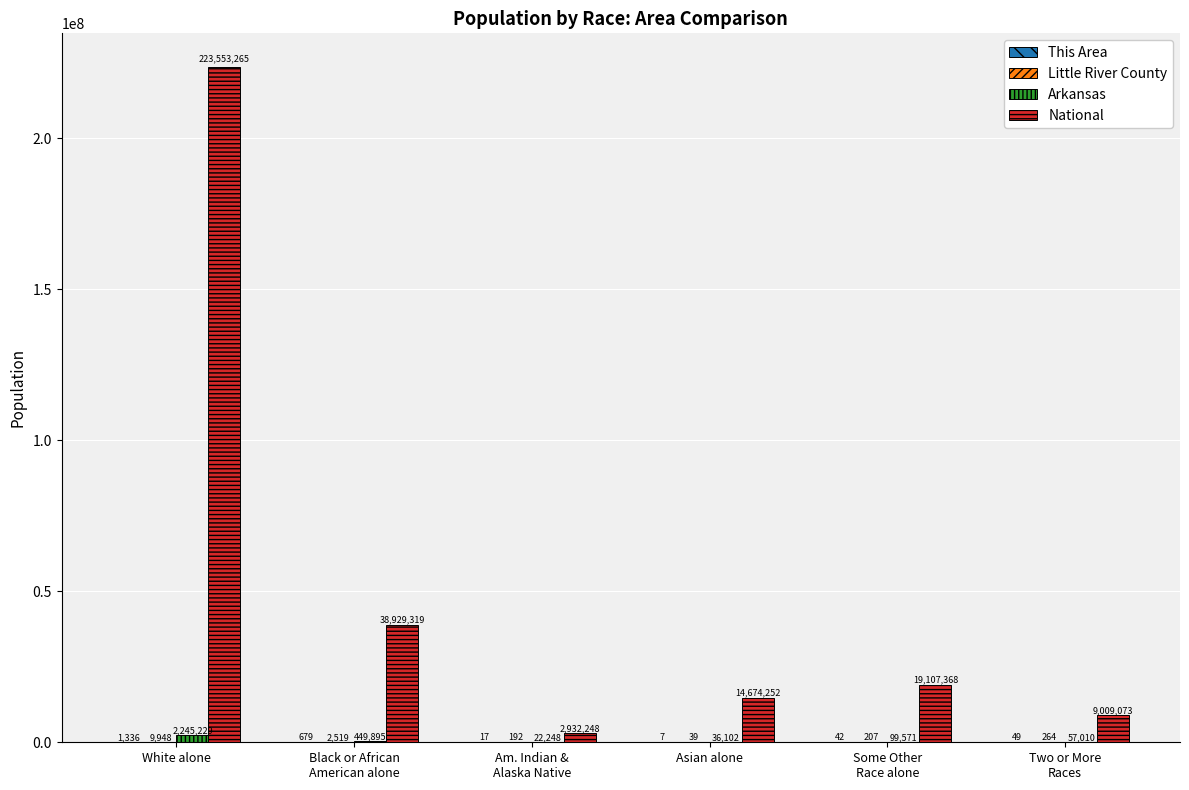

What is the greatest value displayed?

223553265